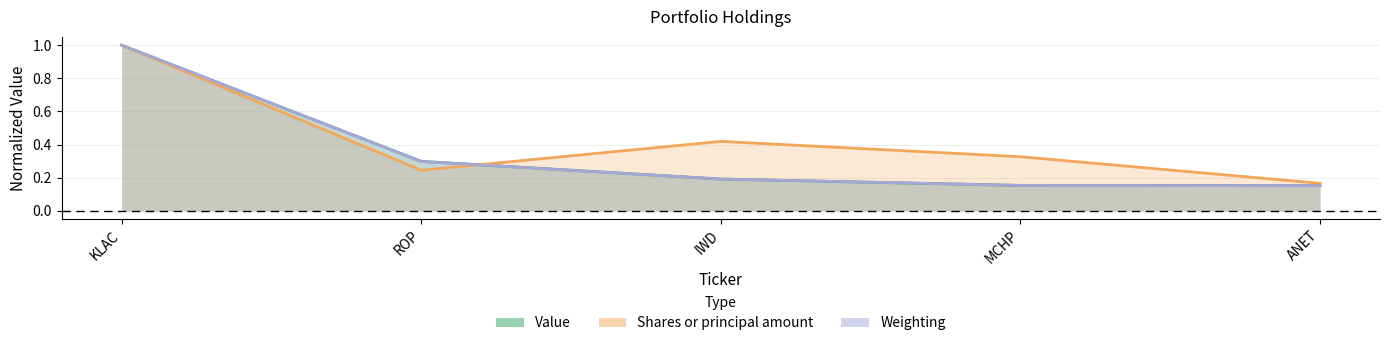

What is the maximum value shown in the chart?

1.0